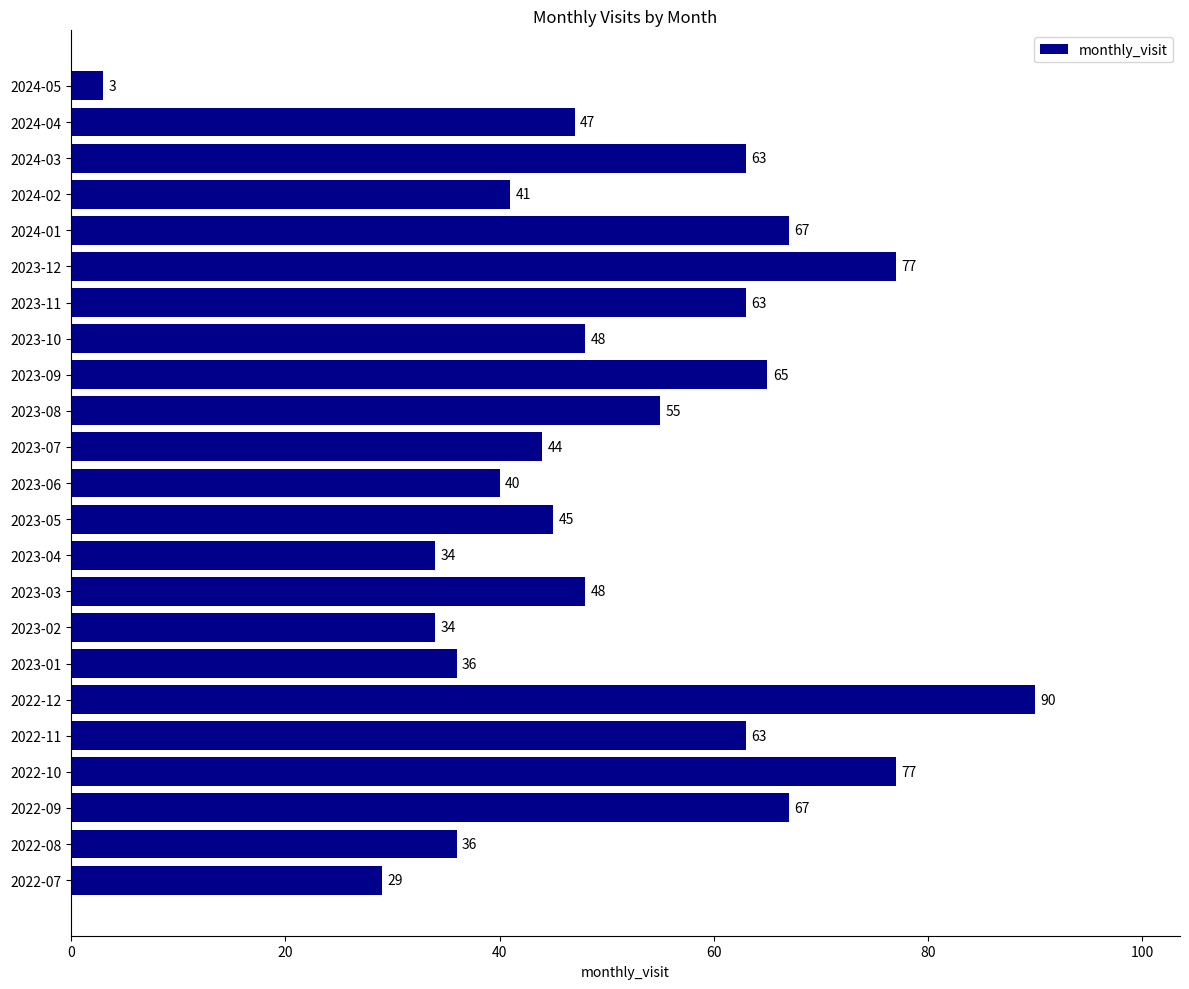

What is the change in value from 2023-02 to 2024-04?

+13